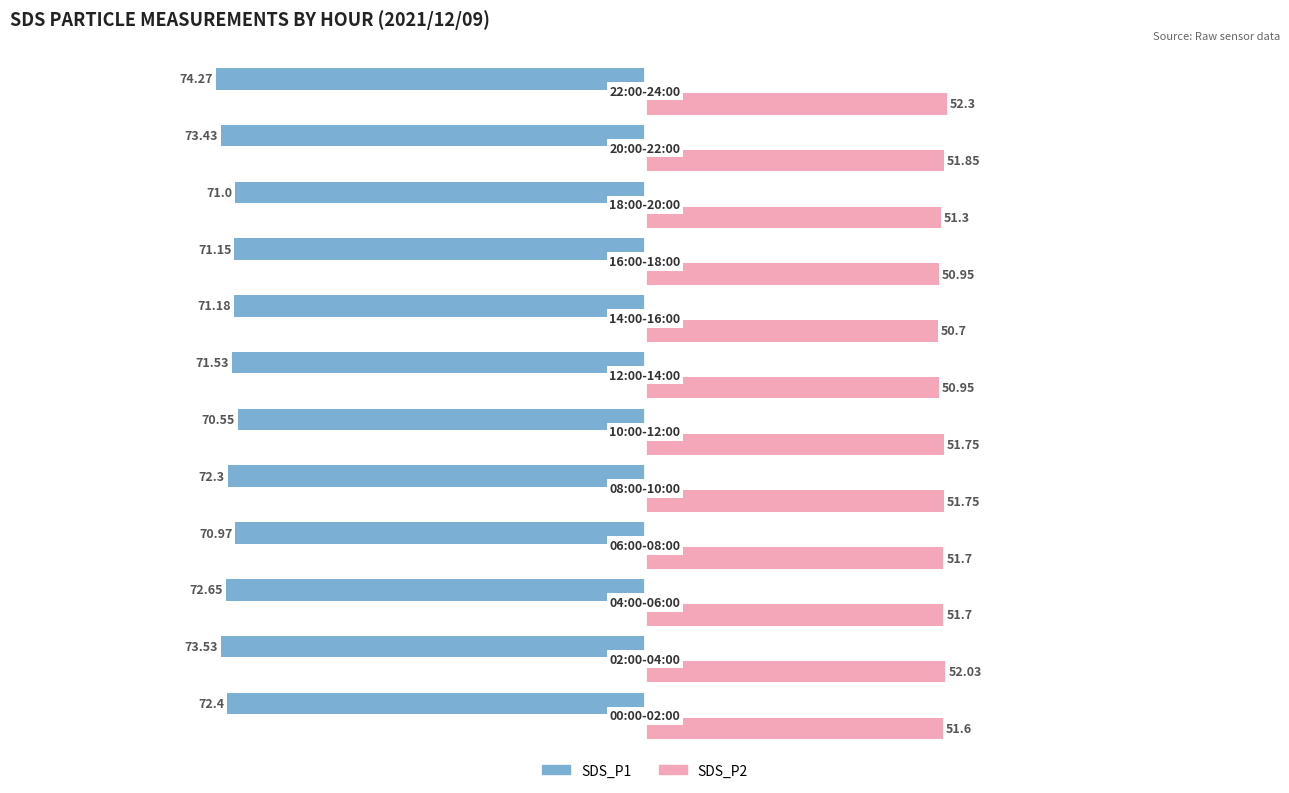

What is the difference between the second highest and minimum values in the SDS_P1 series?

3.0